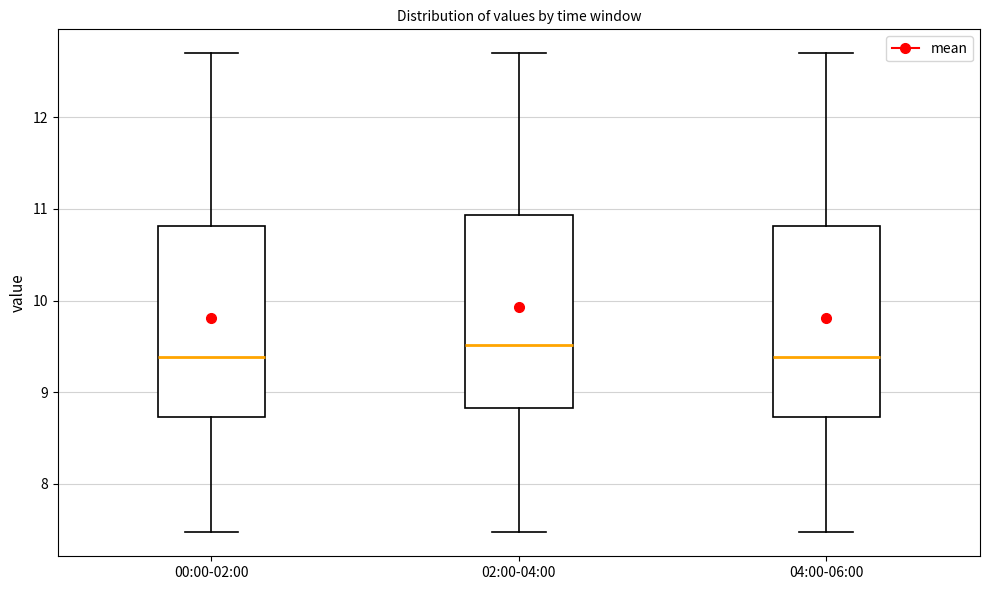

Where does the upper whisker of the box for 02:00-04:00 end on the y-axis? The values are not printed on the chart, so give them approximately, as read against the axis.

12.7